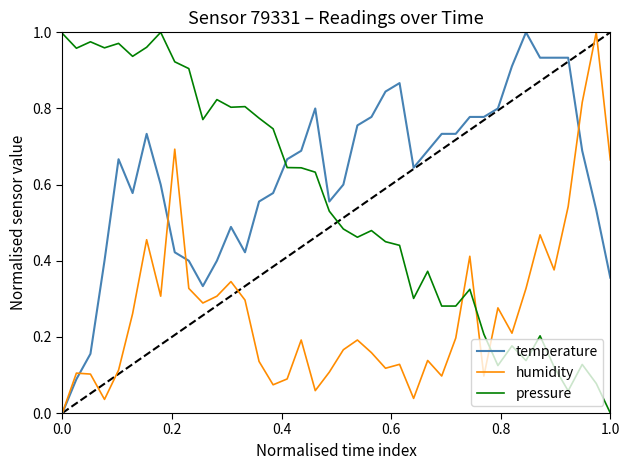

Rank the series by their average value, from highest to lowest.

temperature, pressure, humidity